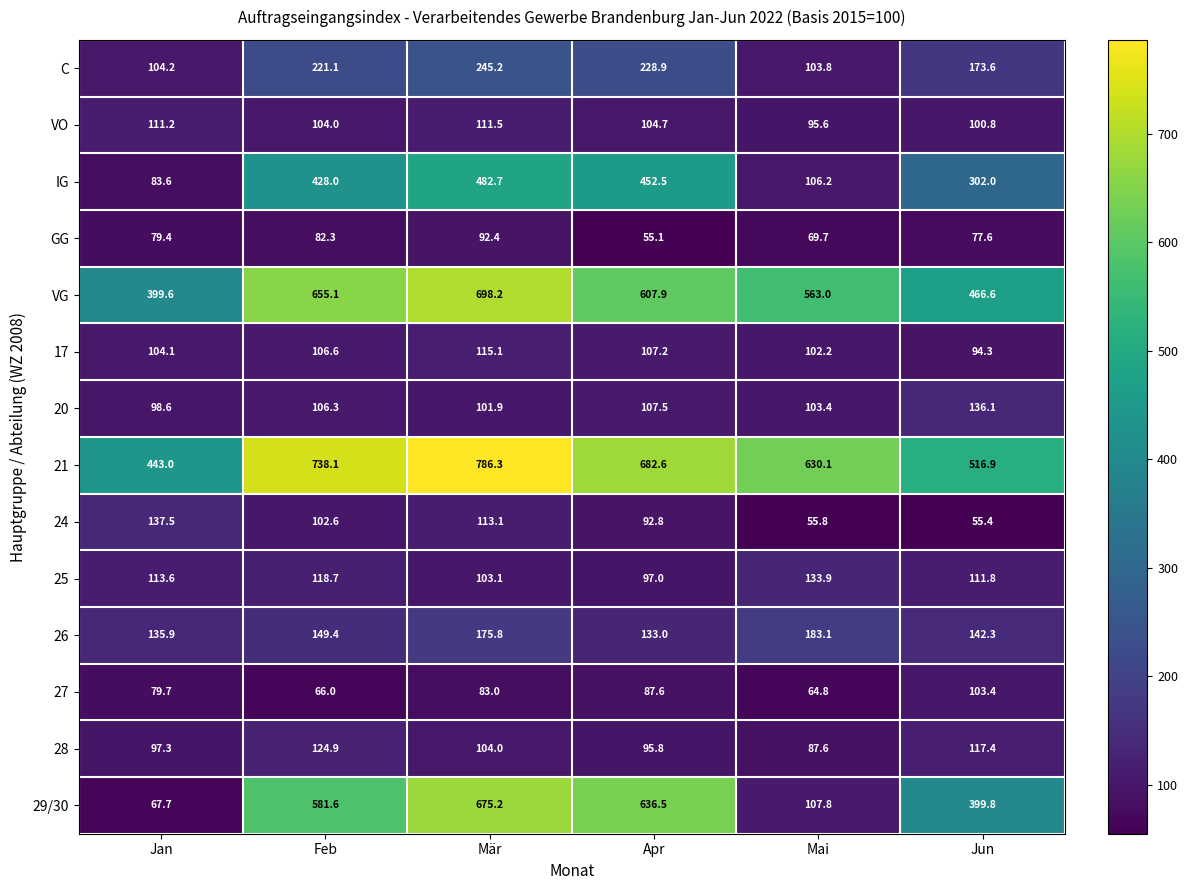

At which category does the chart reach its peak across all series?

Mär